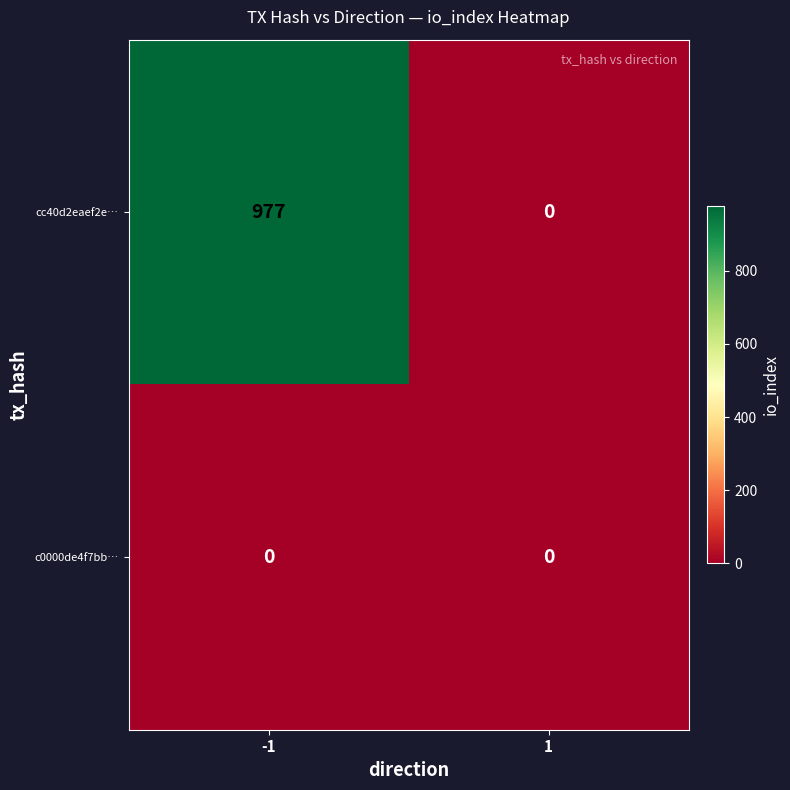

What is the difference between the maximum and minimum values in the cc40d2eaef2e… series?

977